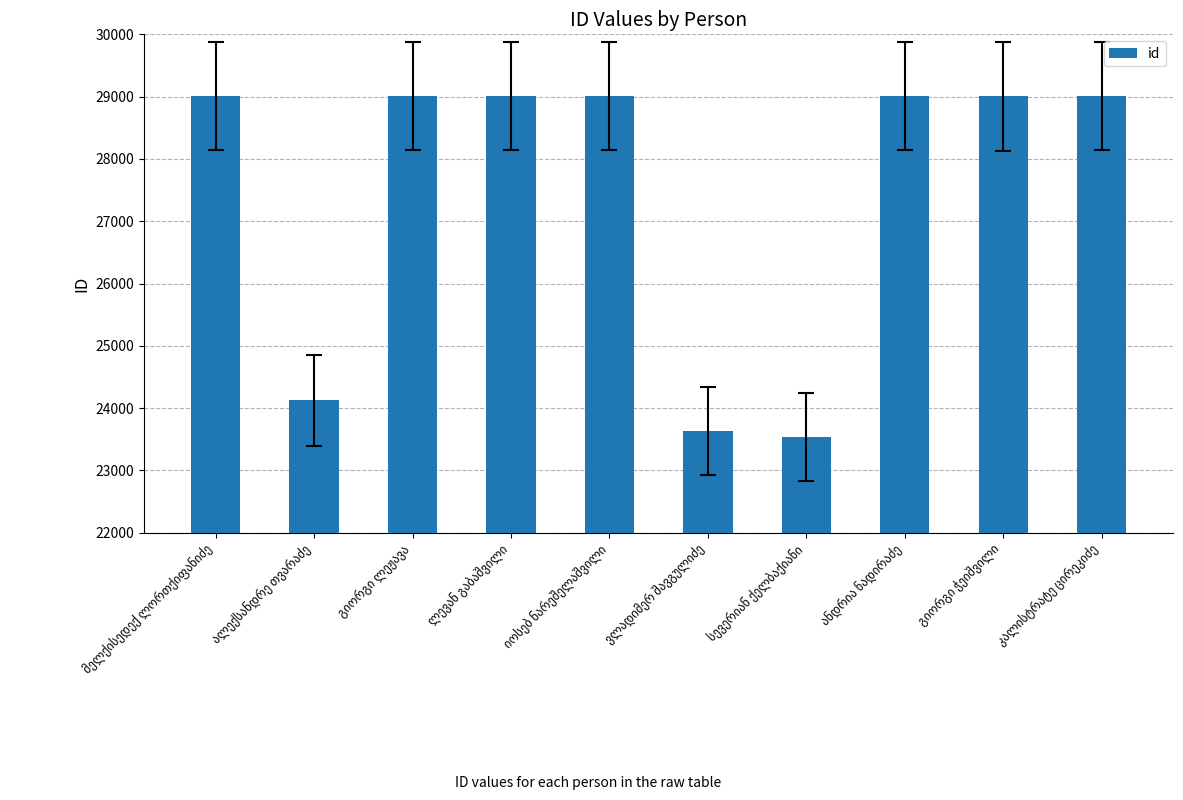

What is the average value?

27435